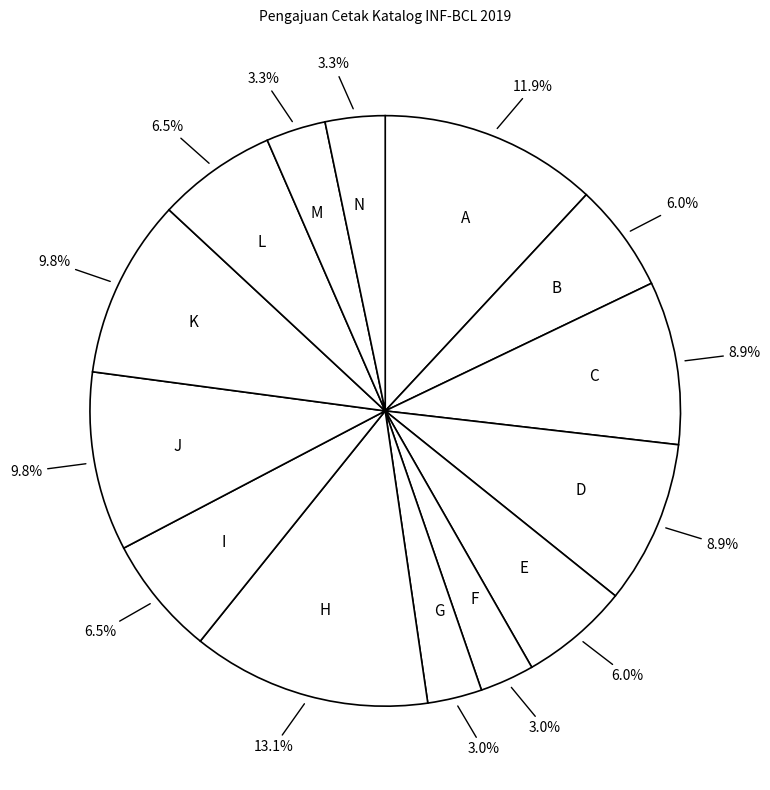

Approximately how many times larger is the value at H compared to K?

1.3